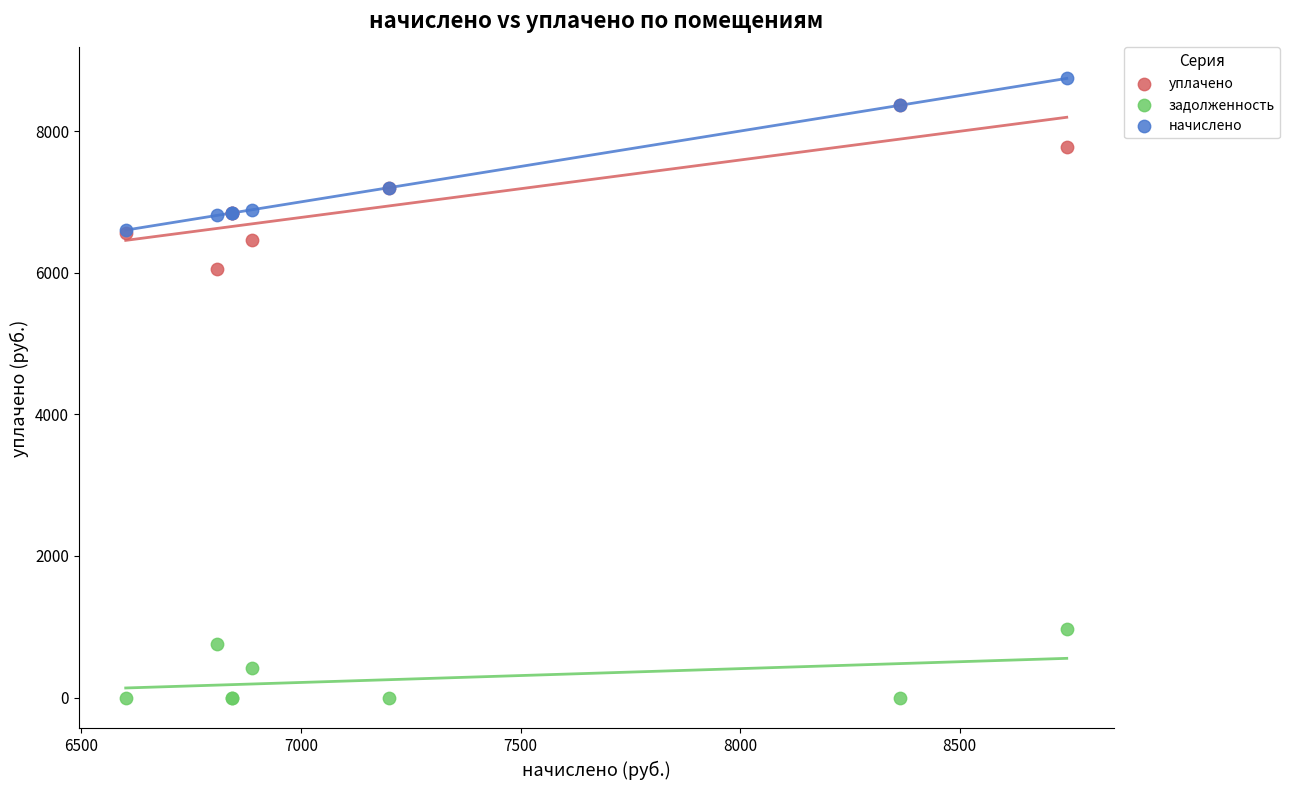

Across all series, what Y value is closest to 4371?

6051.8